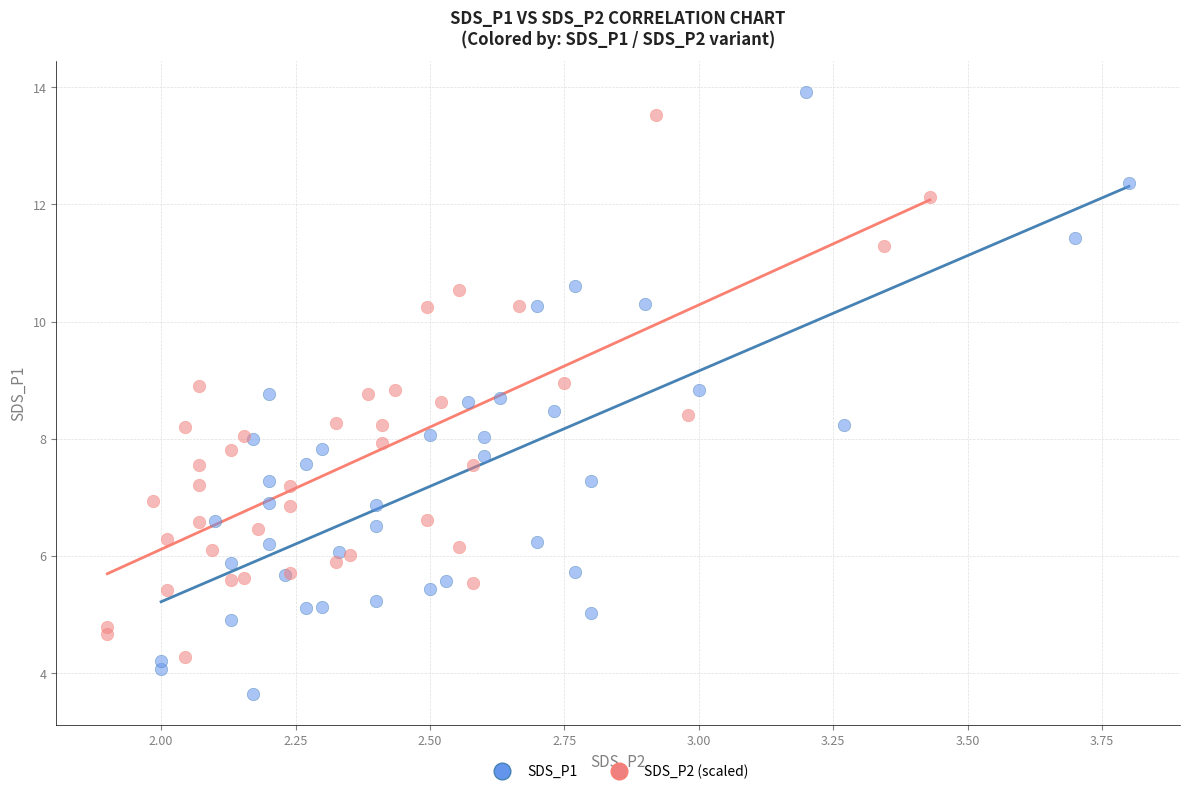

Which series reaches the minimum Y coordinate?

SDS_P1